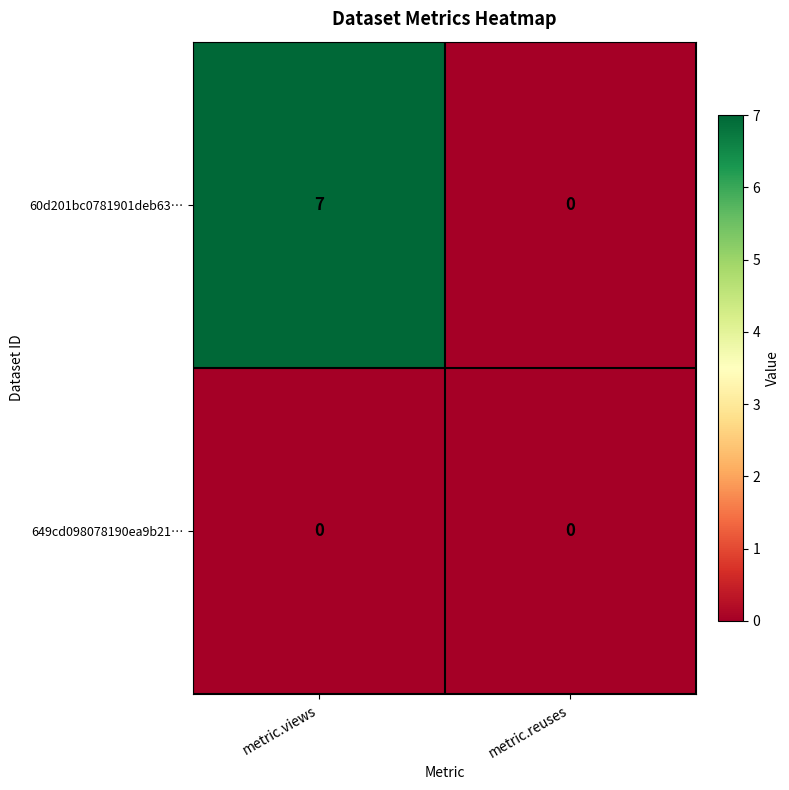

What is the maximum value for 60d201bc0781901deb63…?

7